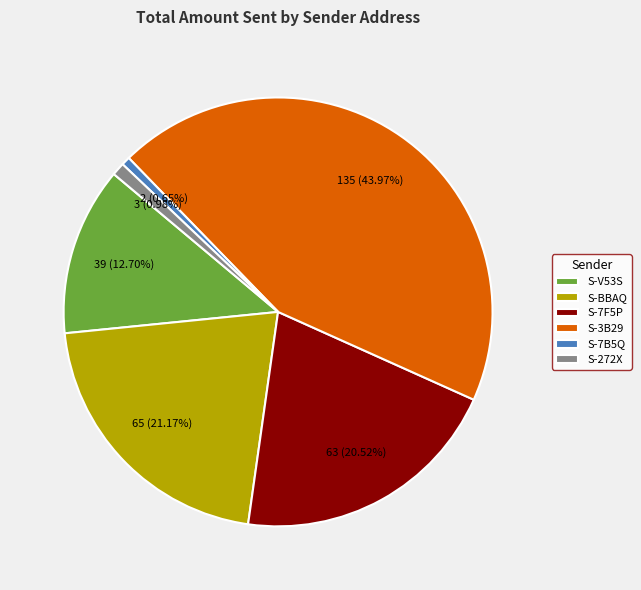

What is the ratio of the value at S-V53S to the value at S-272X?

13.0